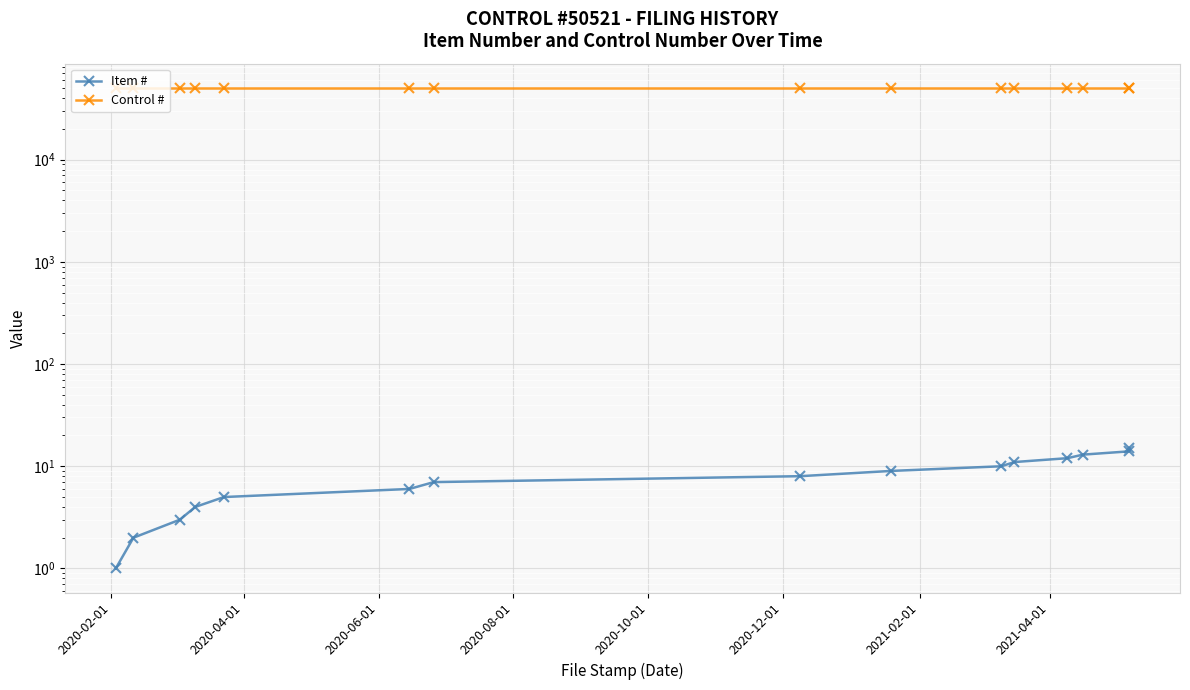

Does the chart display data point markers on the line(s)?

Yes